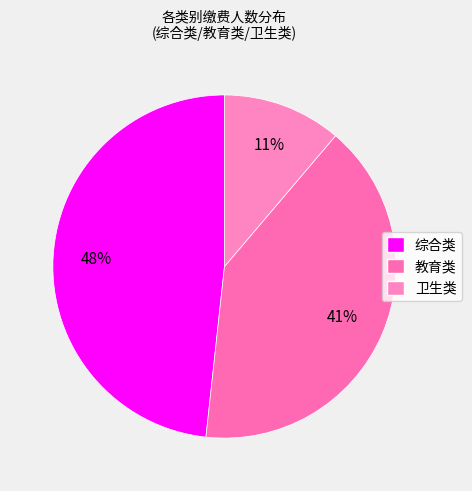

Count the number of slices in the pie.

3